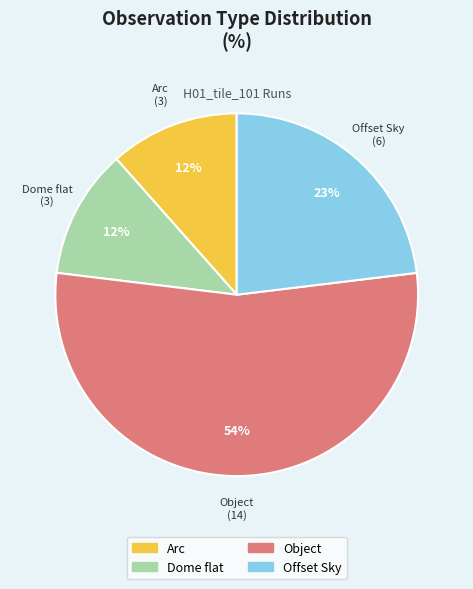

Does any single category account for the majority?

Yes